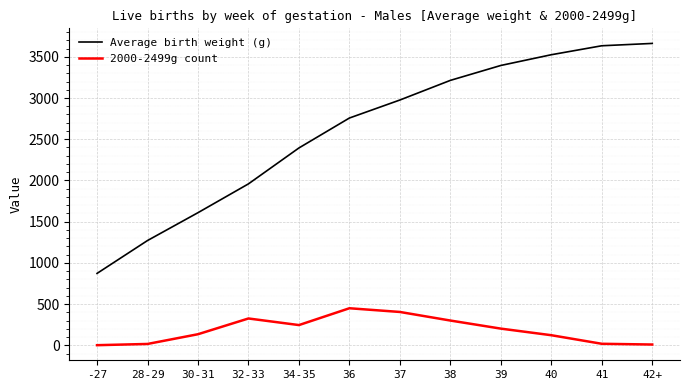

At which category does 2000-2499g count reach its first local peak?

32-33